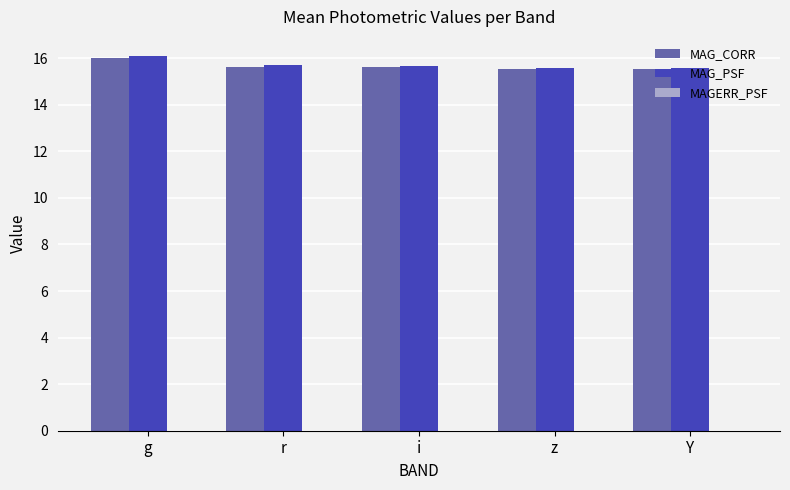

Which category has the highest value in the MAG_PSF series?

g